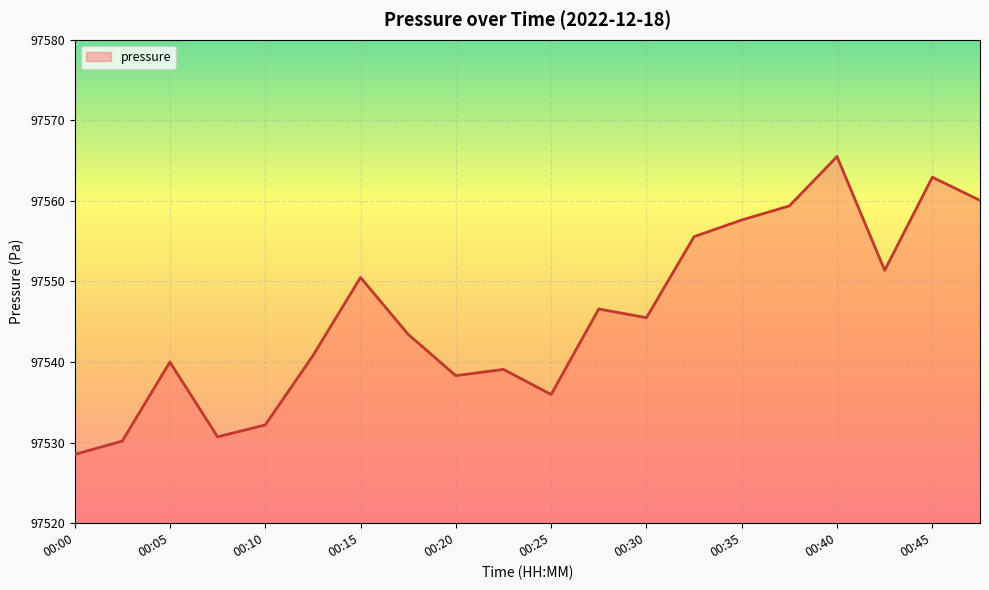

What is the sum of all values?

1950914.3